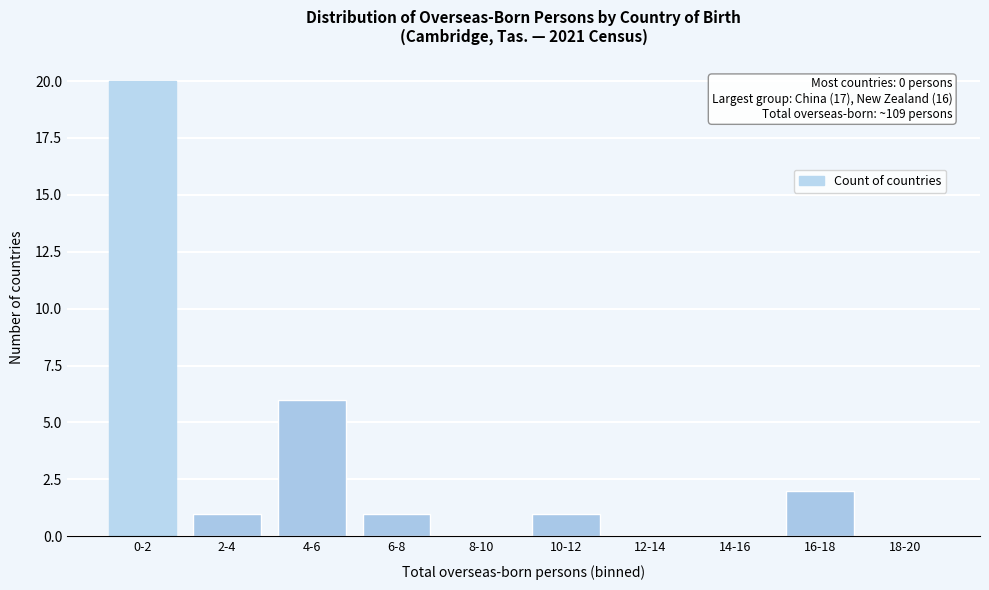

Reading left to right, extract all data points from this chart.

0-2=20	2-4=1	4-6=6	6-8=1	8-10=0	10-12=1	12-14=0	14-16=0	16-18=2	18-20=0